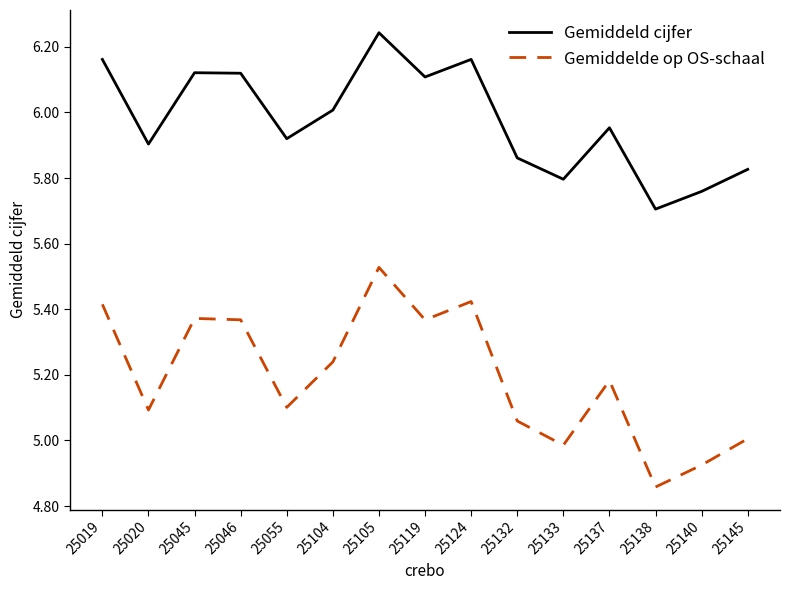

Rank the series by their average value, from highest to lowest.

Gemiddeld cijfer, Gemiddelde op OS-schaal